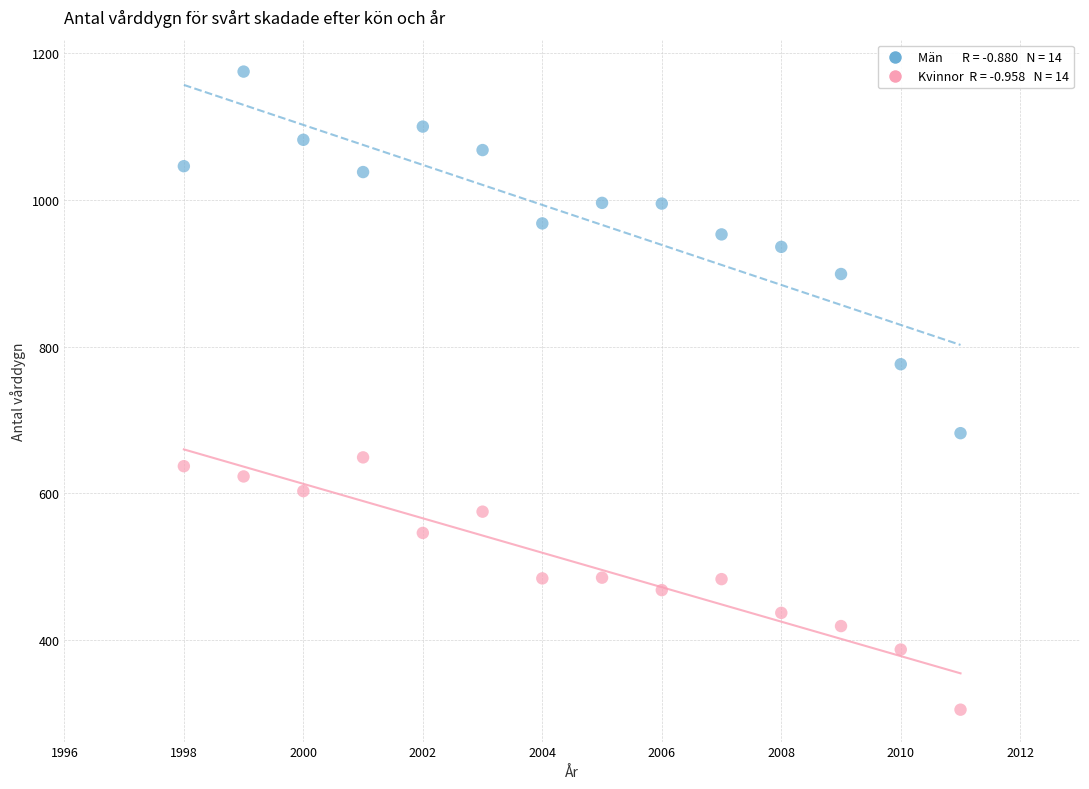

Across all data points, what is the range of X values (max minus min)?

13